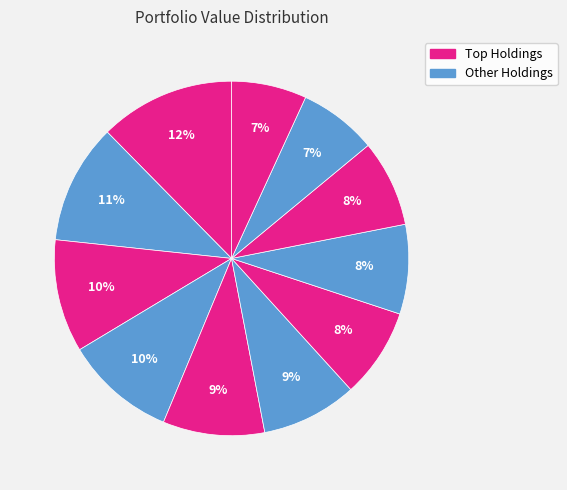

How many slices are in this pie chart?

11